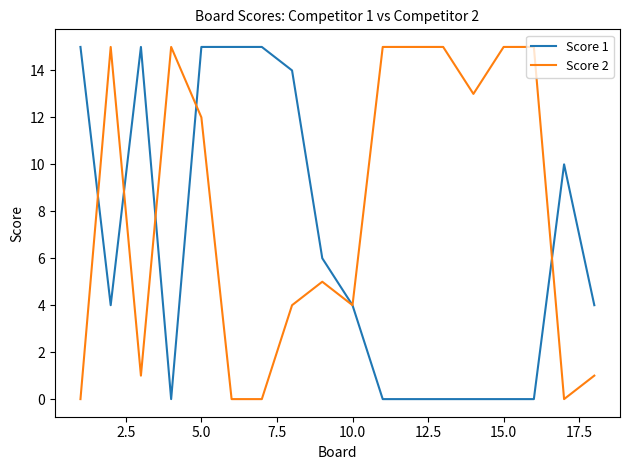

List the series in order of their overall mean, highest first.

Score 2, Score 1